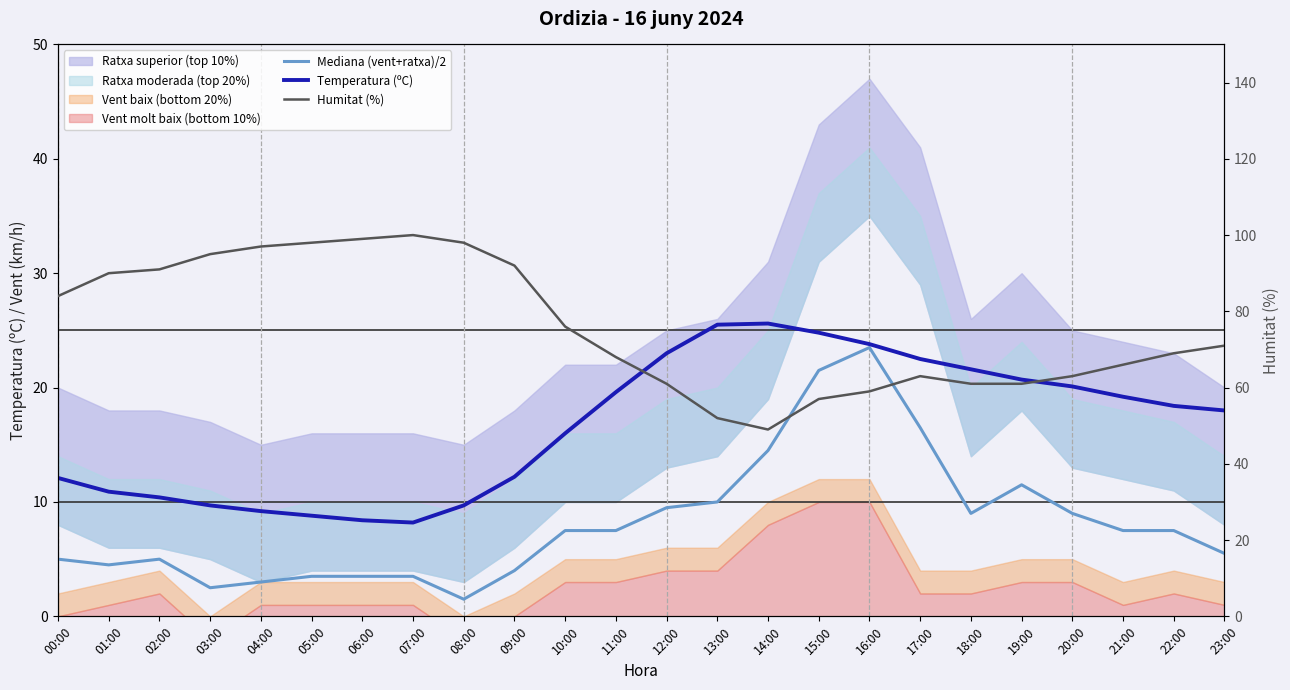

How many interior local valleys does the Mediana (vent+ratxa)/2 series have?

4